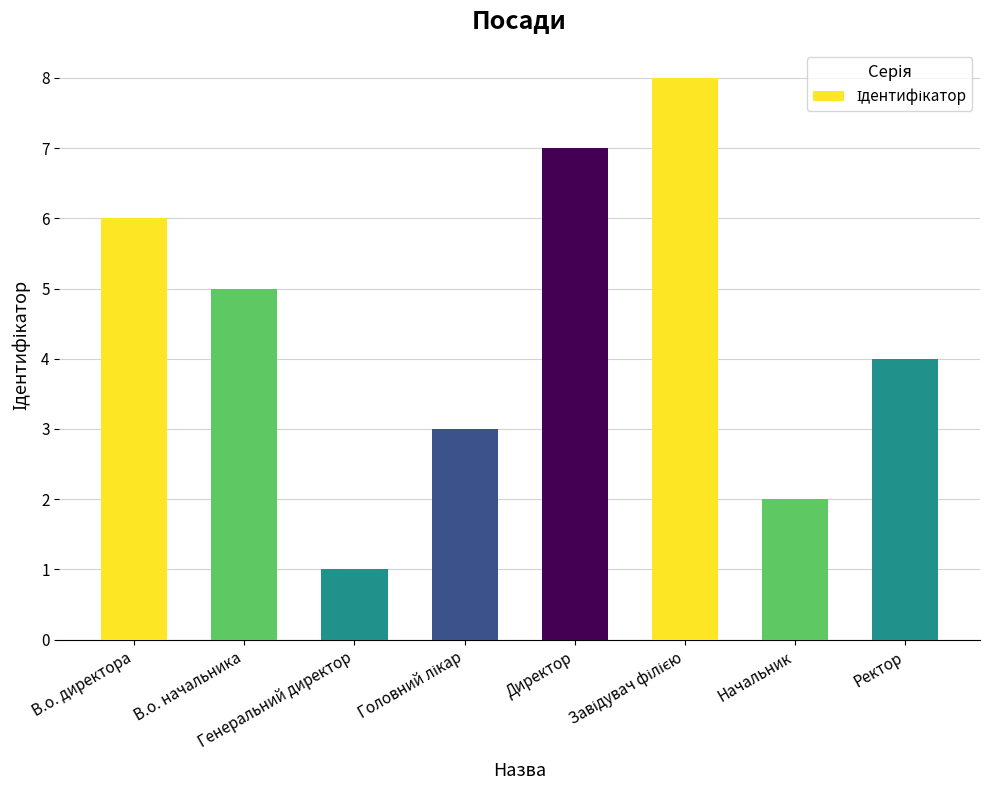

At which label does the data first exceed 5?

В.о. директора